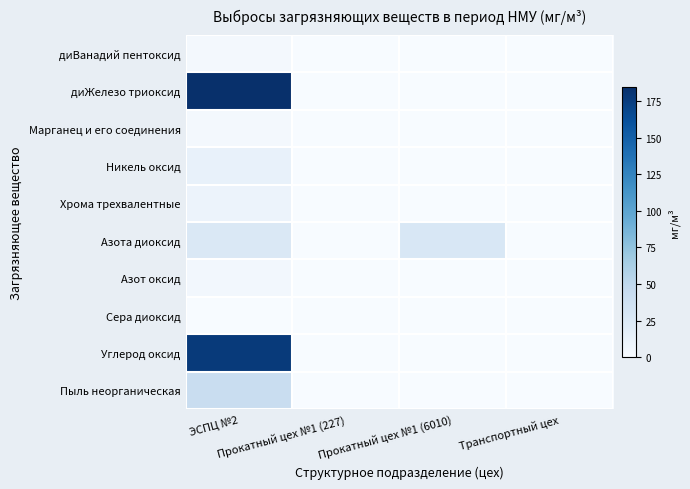

Count the number of data series in this chart.

10